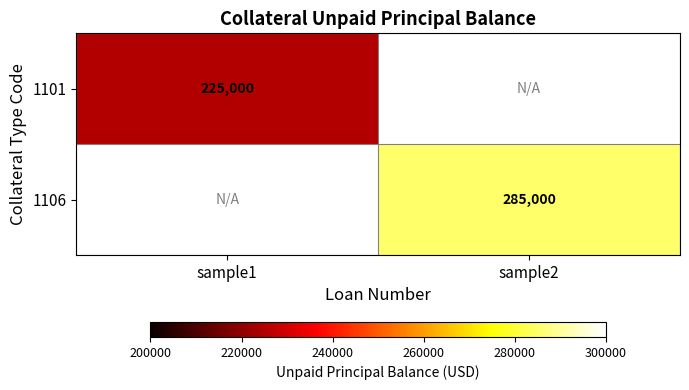

At how many categories does at least one series exceed 225233?

1